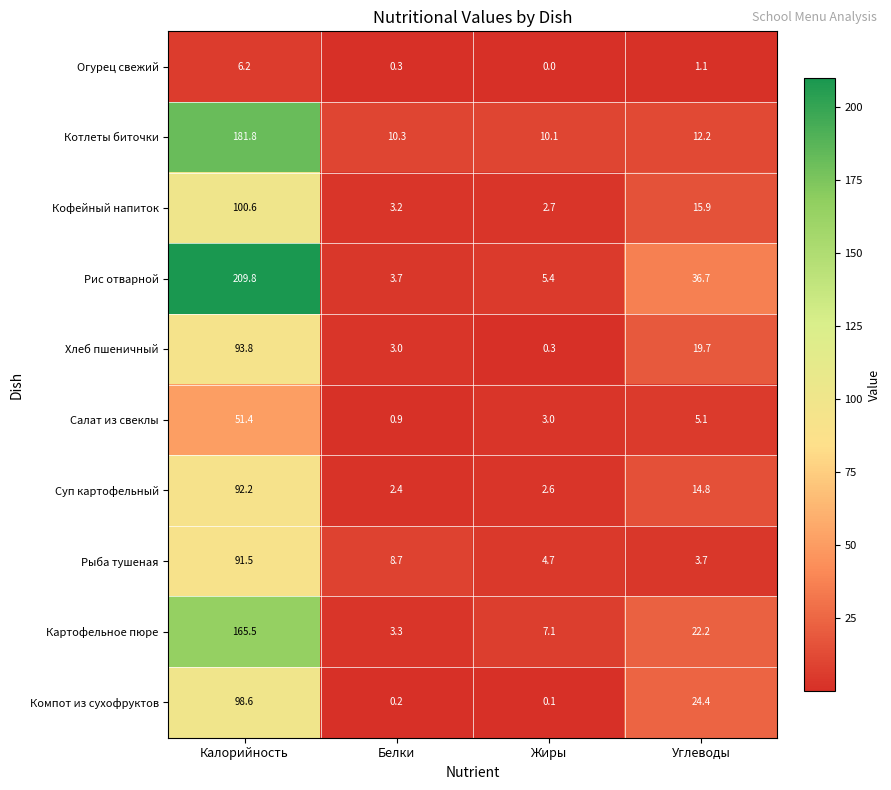

Is it true that Суп картофельный equals 92.2 at Калорийность?

True